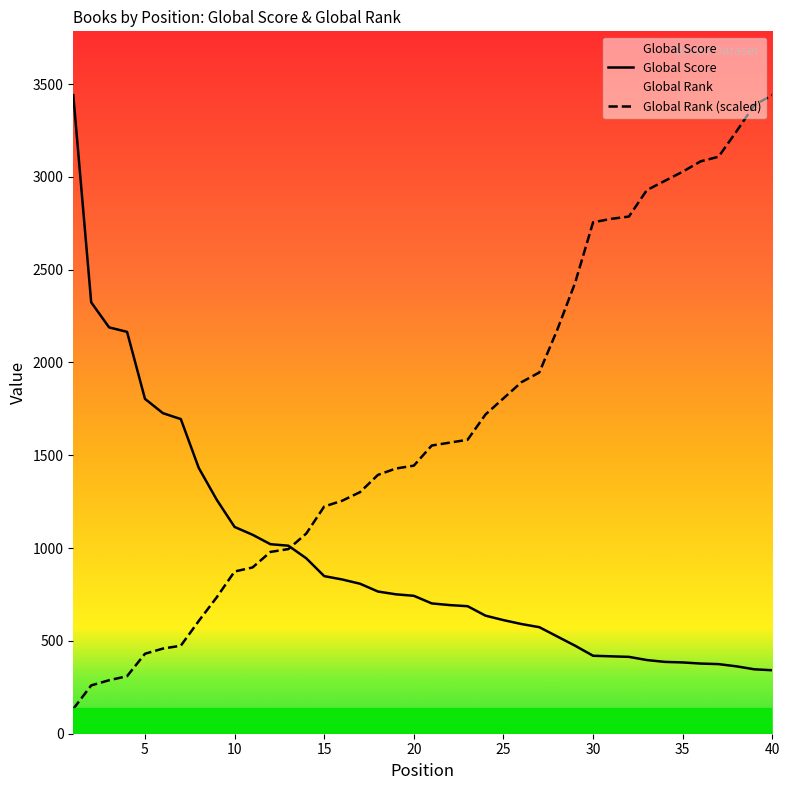

Reading left to right, what are all the values shown in this chart?

Global Score: 3440.0	2324.0	2189.0	2165.0	1804.0	1727.0	1695.0	1432.0	1261.0	1114.0	1072.0	1021.0	1013.0	945.0	849.0	831.0	808.0	766.0	751.0	743.0	702.0	693.0	687.0	636.0	612.0	591.0	574.0	524.0	474.0	420.0	417.0	414.0	397.0	387.0	384.0	378.0	375.0	363.0	347.0	342.0
Global Rank (scaled): 133.3	260.3	288.2	309.9	430.8	458.7	474.2	607.4	734.5	873.9	895.6	979.3	994.8	1078.5	1224.1	1255.1	1301.6	1394.6	1428.7	1444.2	1552.6	1568.1	1583.6	1720.0	1806.8	1893.5	1946.2	2175.6	2429.7	2755.1	2773.7	2786.1	2928.6	2978.2	3027.8	3083.6	3108.4	3244.8	3387.3	3440.0